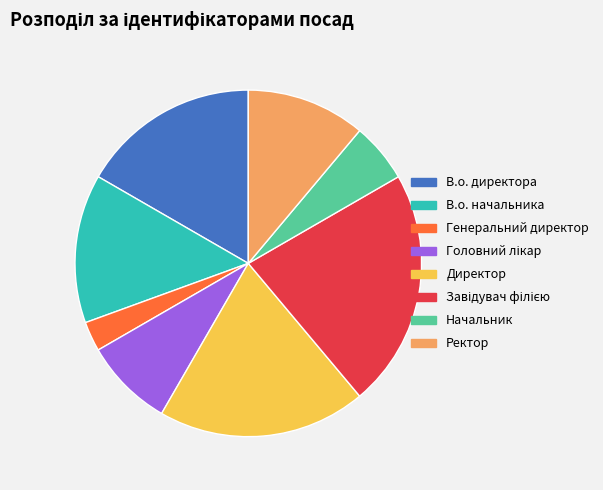

Does Ректор account for over 50% of the chart?

No